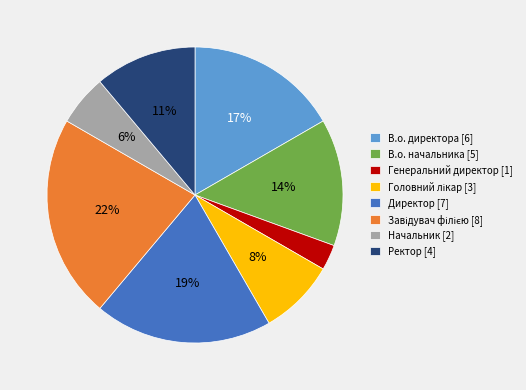

To the nearest percent, what is the difference between the largest and smallest slice percentages?

19%